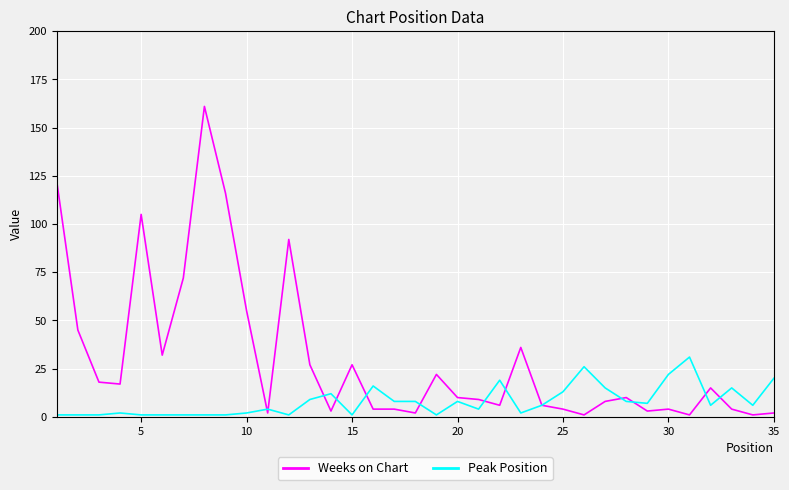

What is the difference between the maximum and second lowest values in the Peak Position series?

30